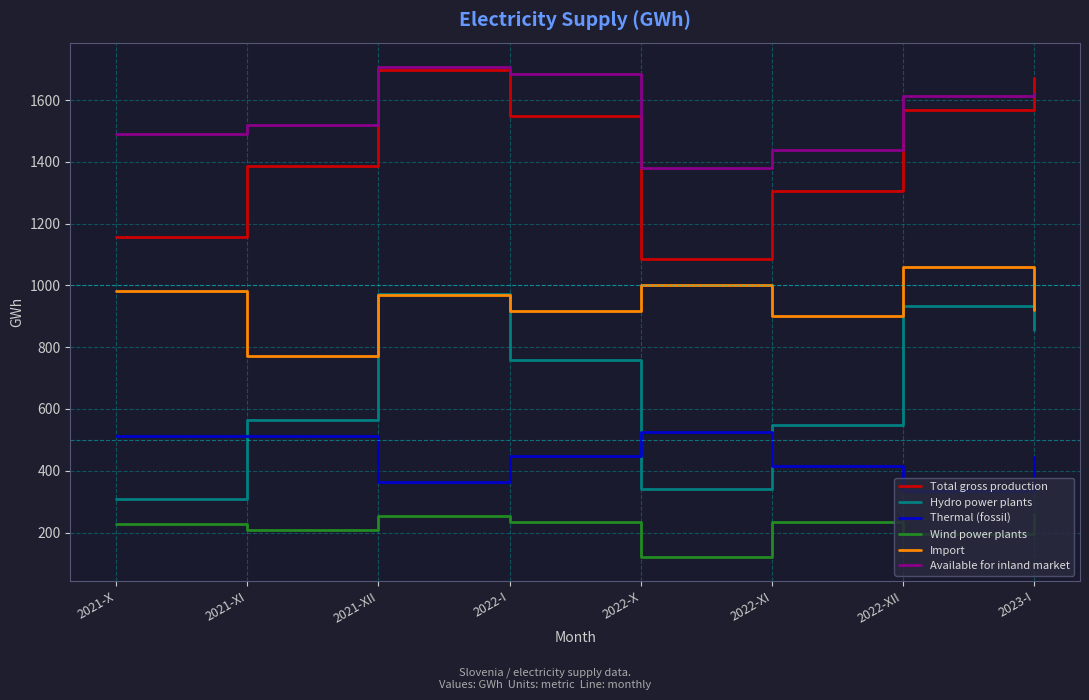

At which category does Available for inland market reach its first local valley?

2022-X